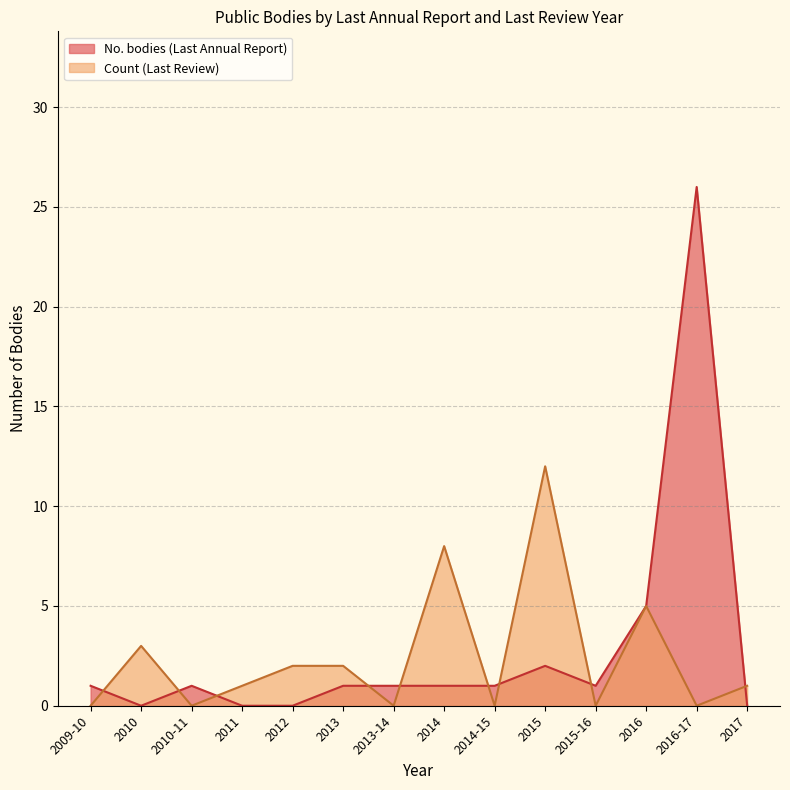

Which category has the highest value across all series?

2016-17